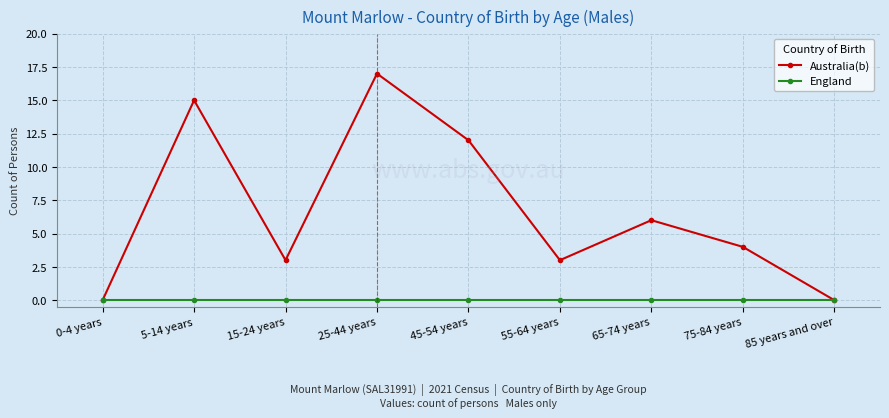

Reading left to right, extract all data points from this chart.

Australia(b): 0	15	3	17	12	3	6	4	0
England: 0	0	0	0	0	0	0	0	0